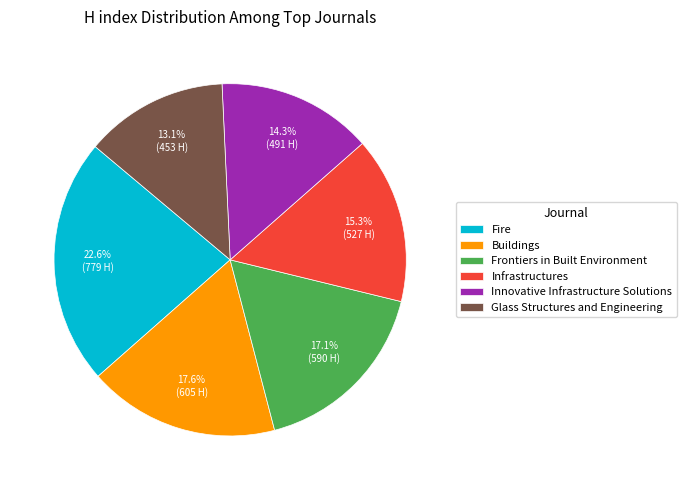

Count the number of slices in the pie.

6